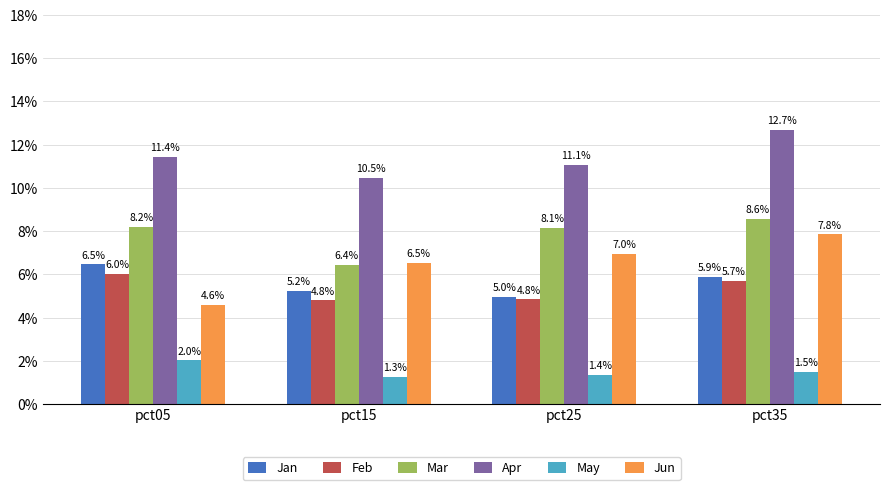

The value of Feb at pct05 is 0.0. True or false?

False